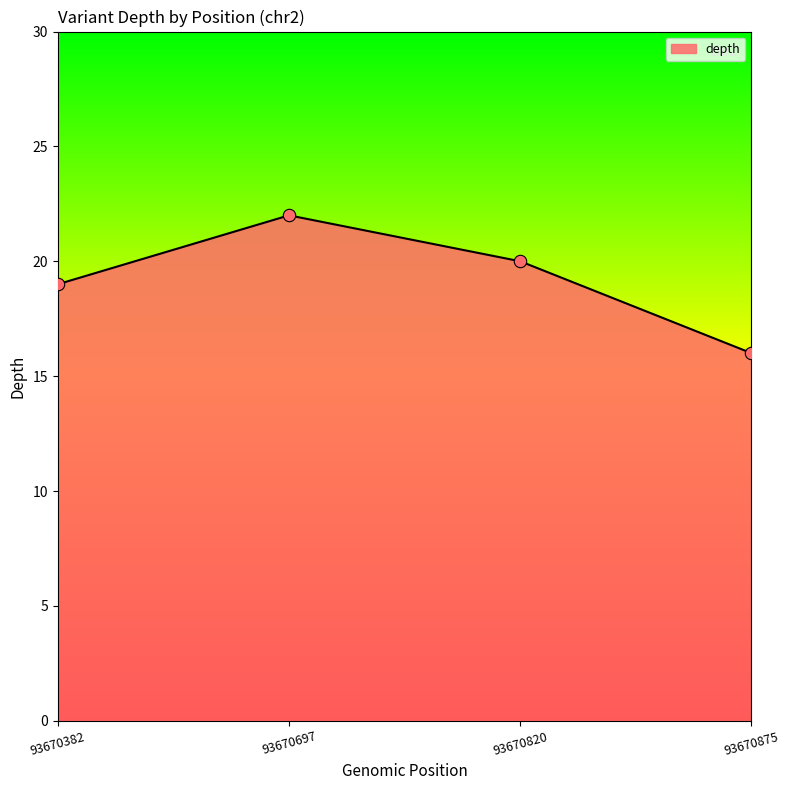

Approximately how many times larger is the value at 93670697 compared to 93670875?

1.4